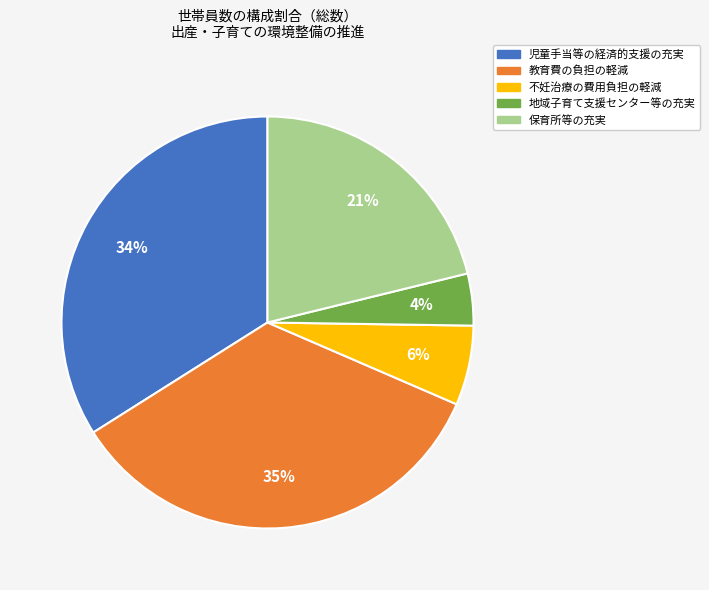

To the nearest percent, what is the difference between the 地域子育て支援センター等の充実 and 不妊治療の費用負担の軽減 slice percentages?

2%